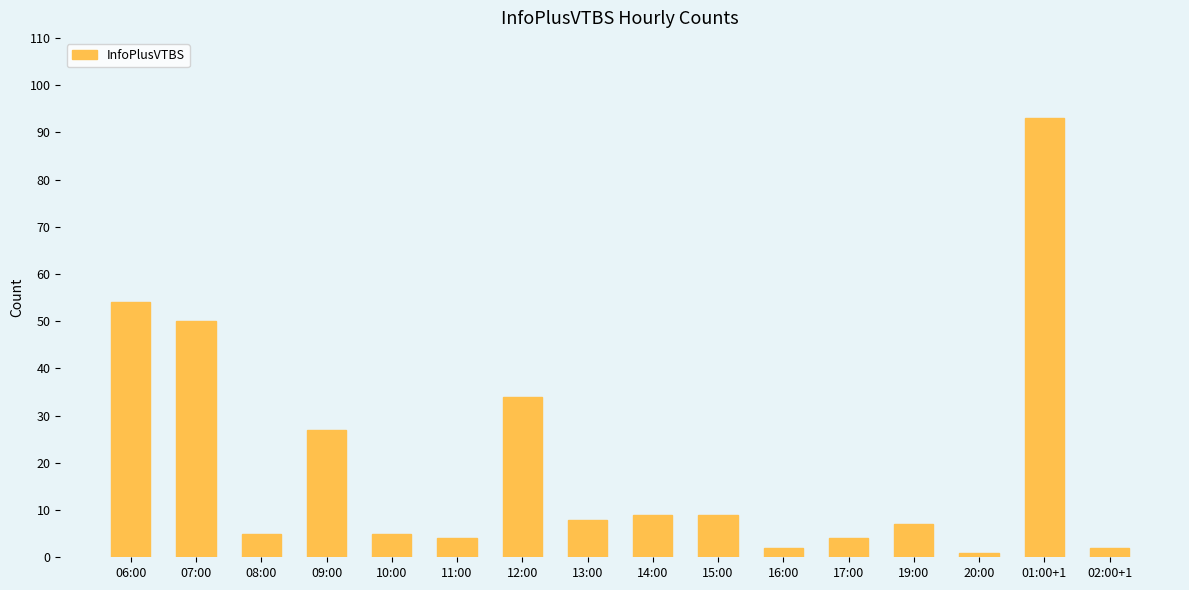

What is the difference between the second highest and minimum values?

53